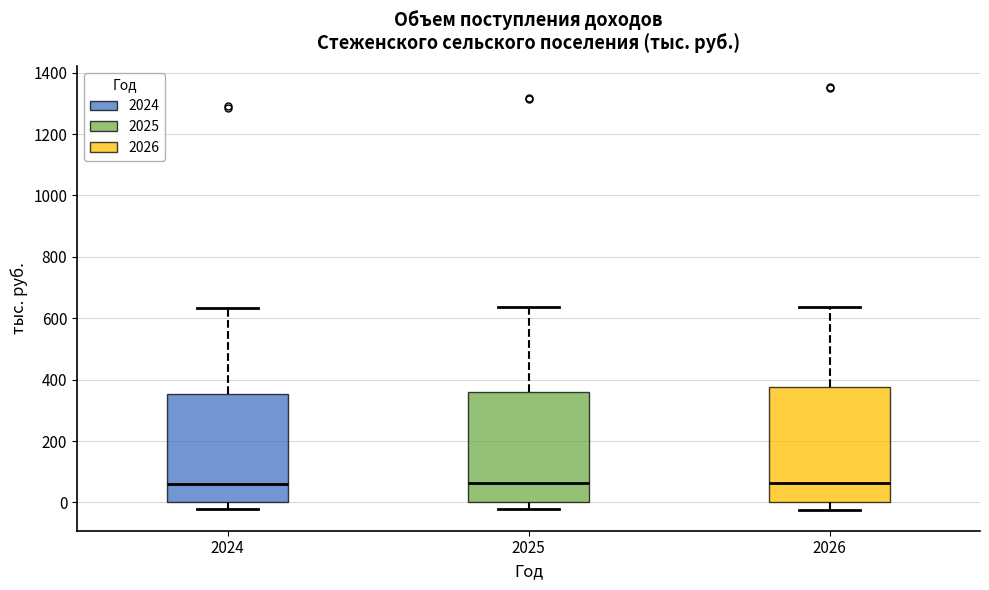

Reading left to right, transcribe this box plot: for each box, give where its median line is, the range the box spans, and where its two whiskers end, as read against the y-axis. The values are not printed on the chart, so give them approximately, as read against the axis.

2024: median 60, box 0 to 360, whiskers -20 to 640
2025: median 60, box 0 to 360, whiskers -20 to 640
2026: median 60, box 0 to 380, whiskers -20 to 640